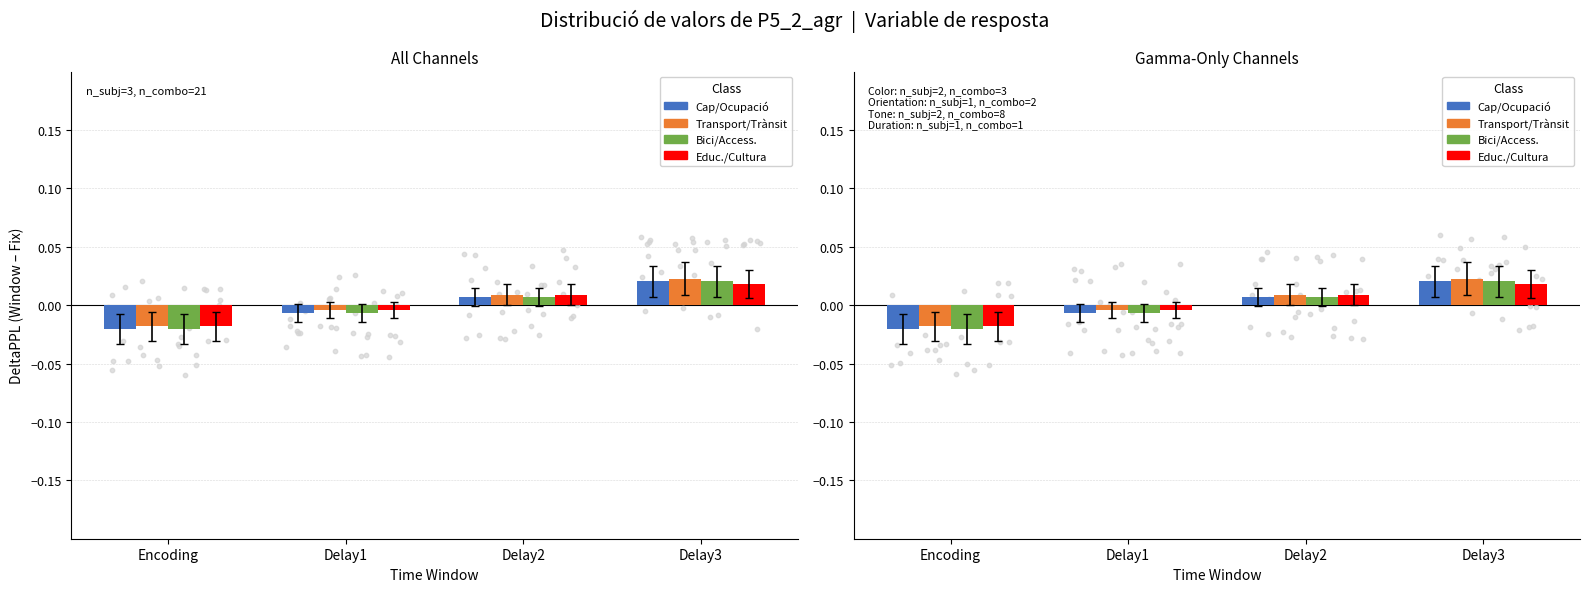

At how many categories does at least one series exceed 0?

2